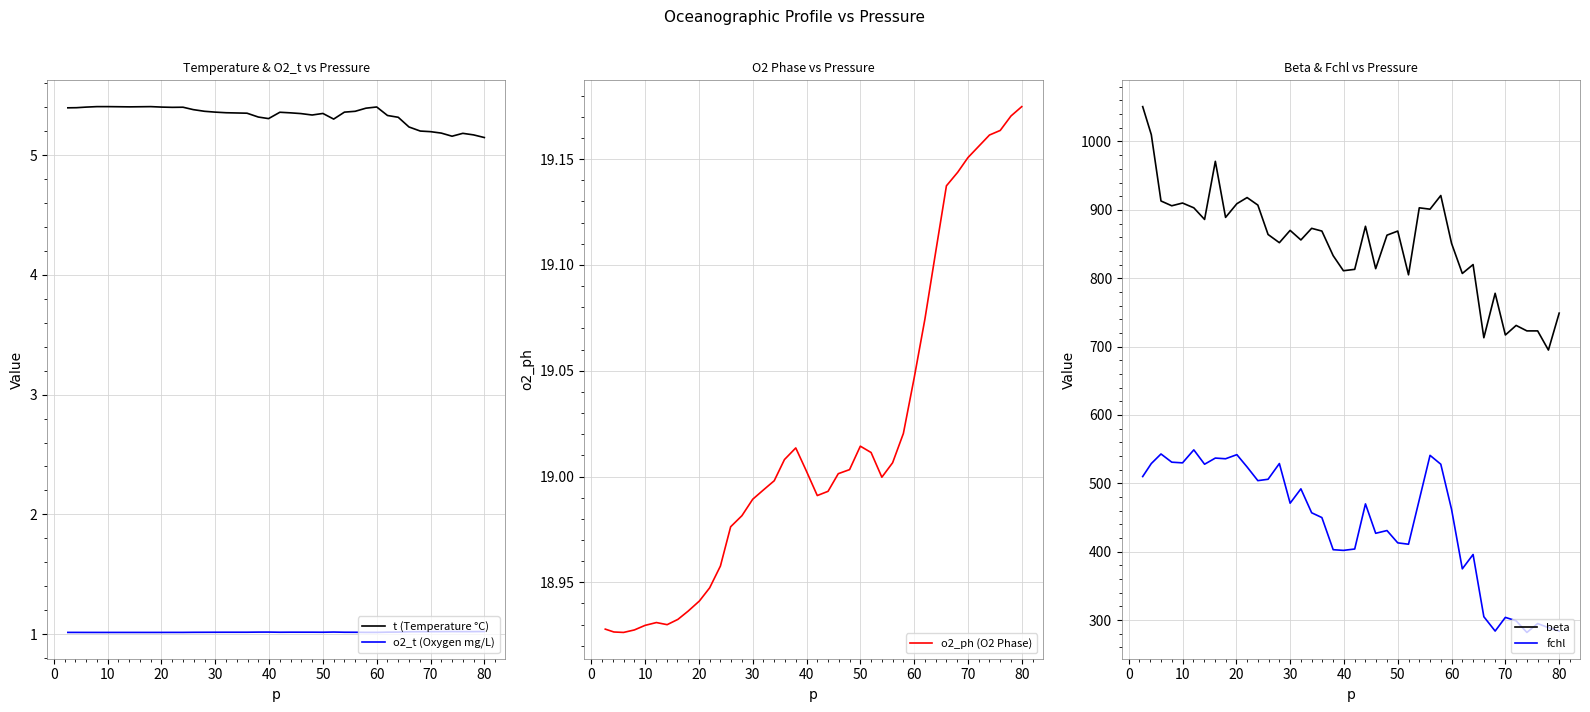

True or false: o2_t (Oxygen mg/L) and t (Temperature °C) intersect in this chart.

False